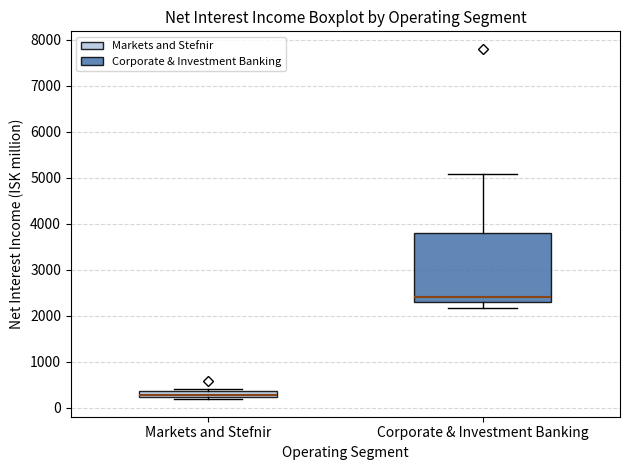

Which box has the lowest median line?

Markets and Stefnir